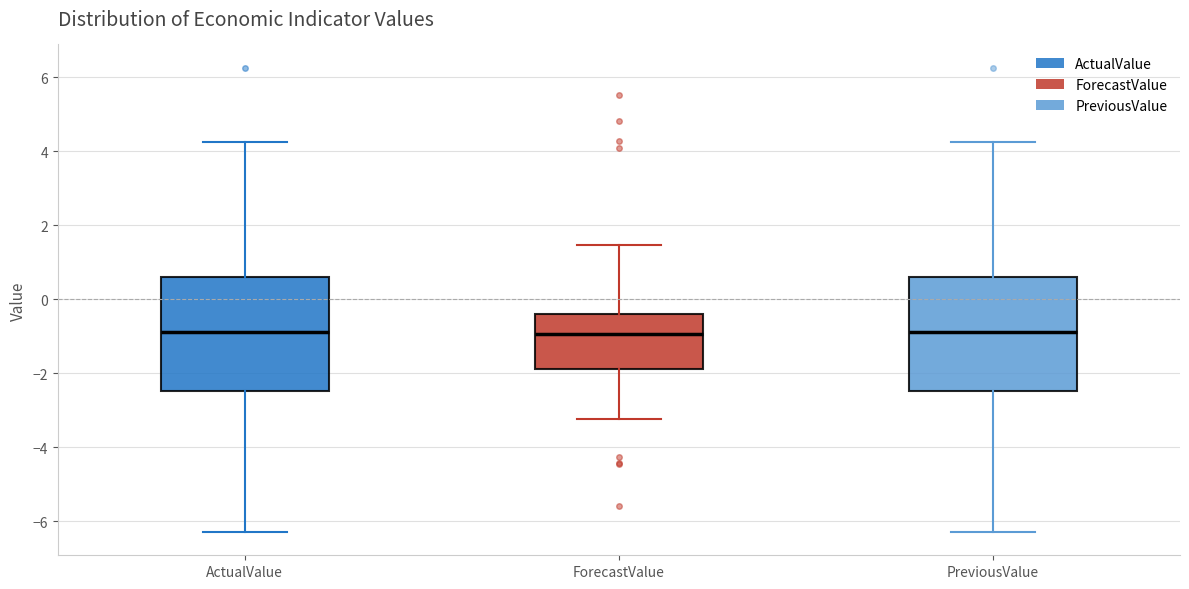

Reading left to right, transcribe this box plot: for each box, give where its median line is, the range the box spans, and where its two whiskers end, as read against the y-axis. The values are not printed on the chart, so give them approximately, as read against the axis.

ActualValue: median -0.8, box -2.4 to 0.6, whiskers -6.2 to 4.2
ForecastValue: median -1.0, box -1.8 to -0.4, whiskers -3.2 to 1.4
PreviousValue: median -0.8, box -2.4 to 0.6, whiskers -6.2 to 4.2